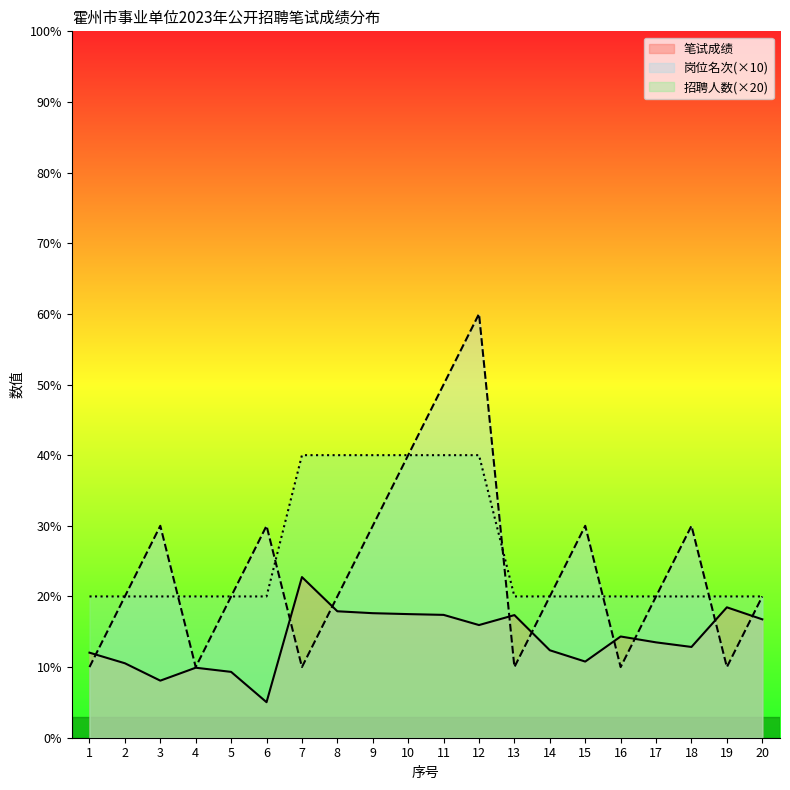

Between which two adjacent categories do 岗位名次 and 招聘人数 first intersect?

3 and 4